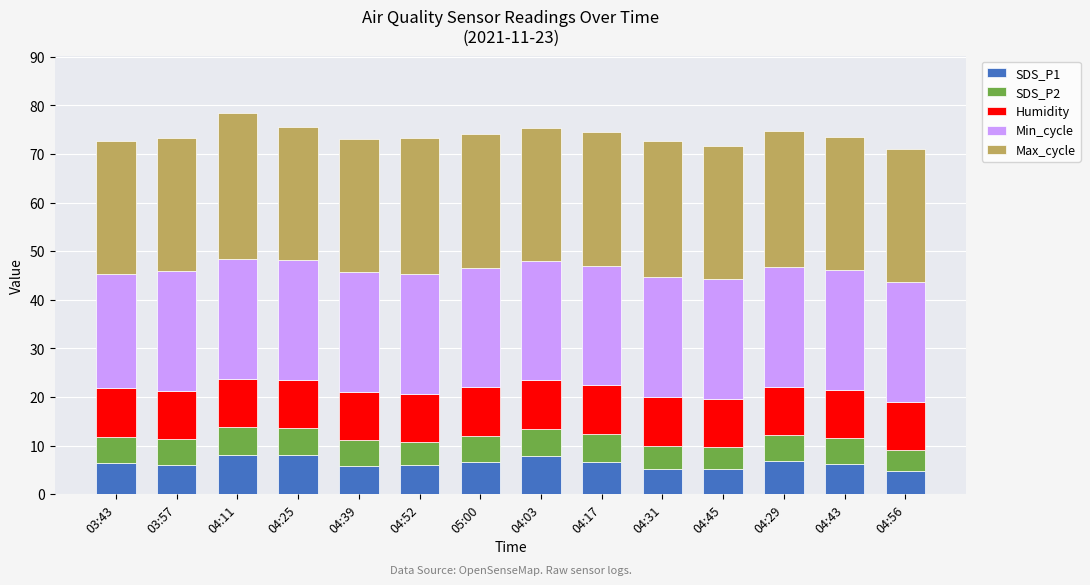

What is the sum of all SDS_P1 values?

89.7